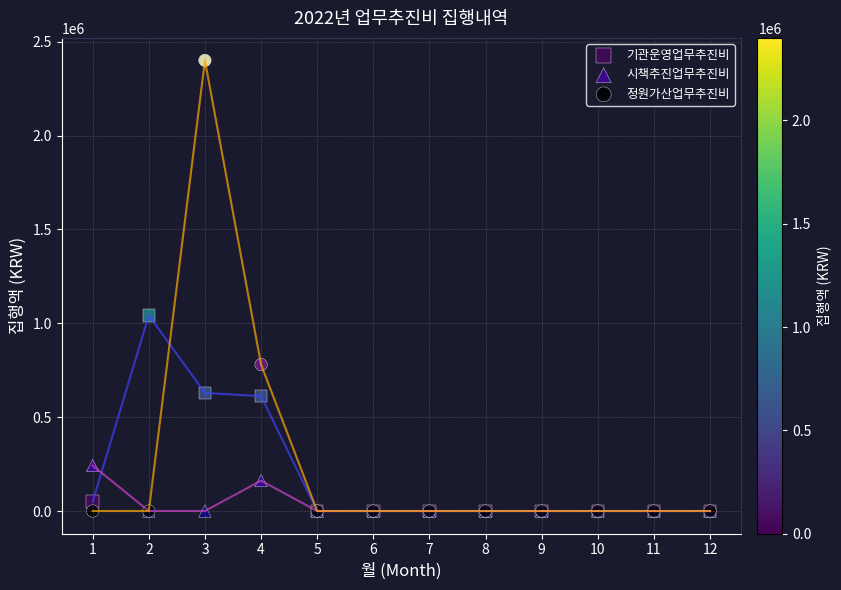

In the 정원가산업무추진비 series, what Y value is closest to 1200000?

780000